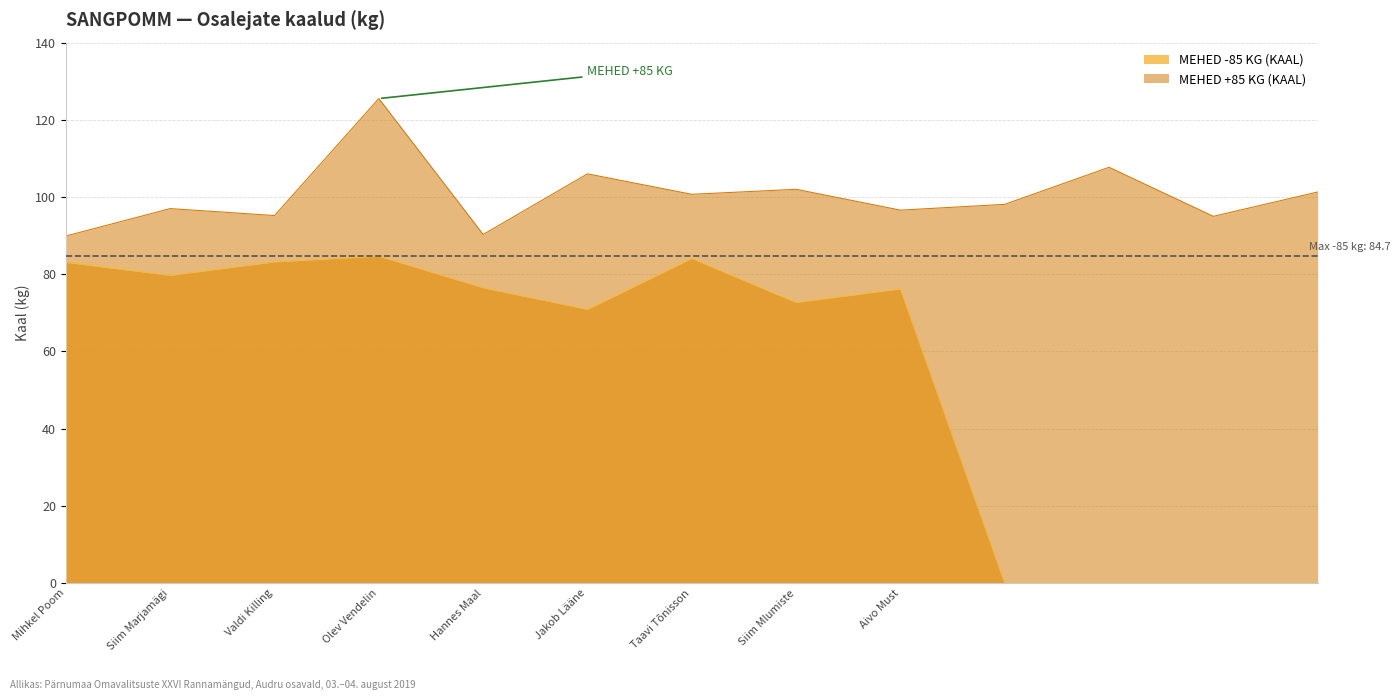

Reading left to right, transcribe all the data shown in this chart.

89.9	97.0	95.2	125.5	90.3	106.0	100.7	102.0	96.6	98.1	107.7	95.0	101.3